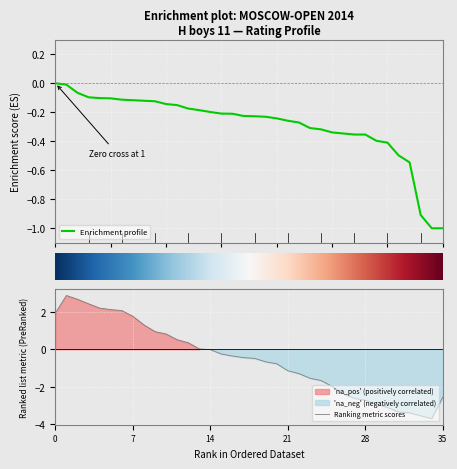

The chart shows a value of -0.0 at 2. True or false?

False